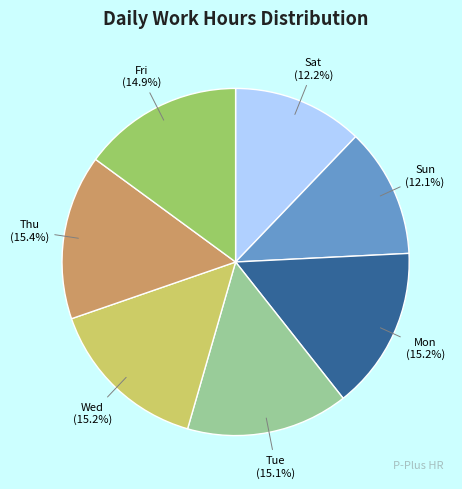

Is there a majority slice in this chart?

No